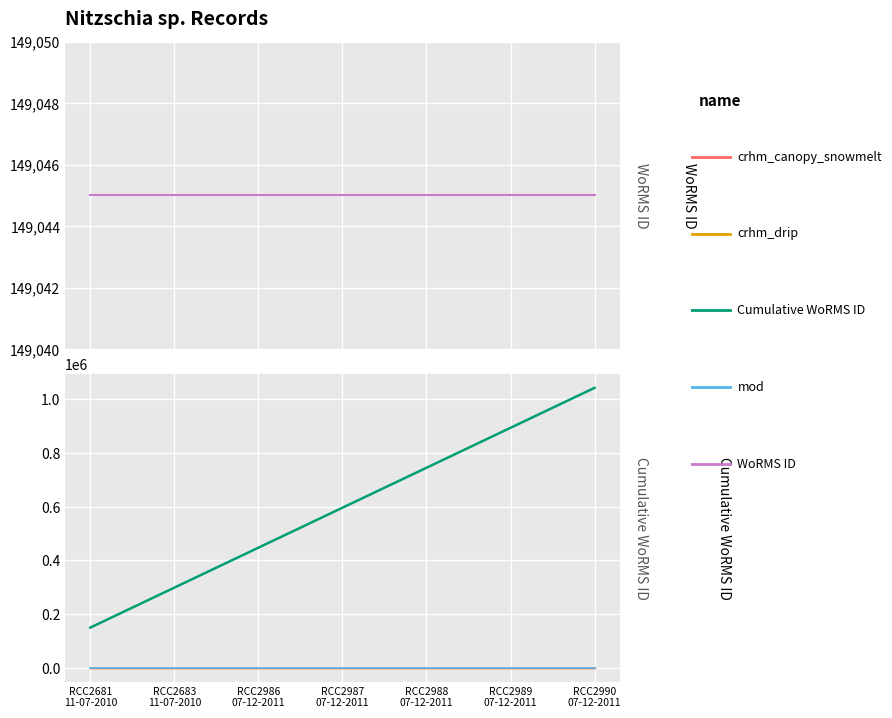

What is the sum of all WoRMS ID values?

1043315